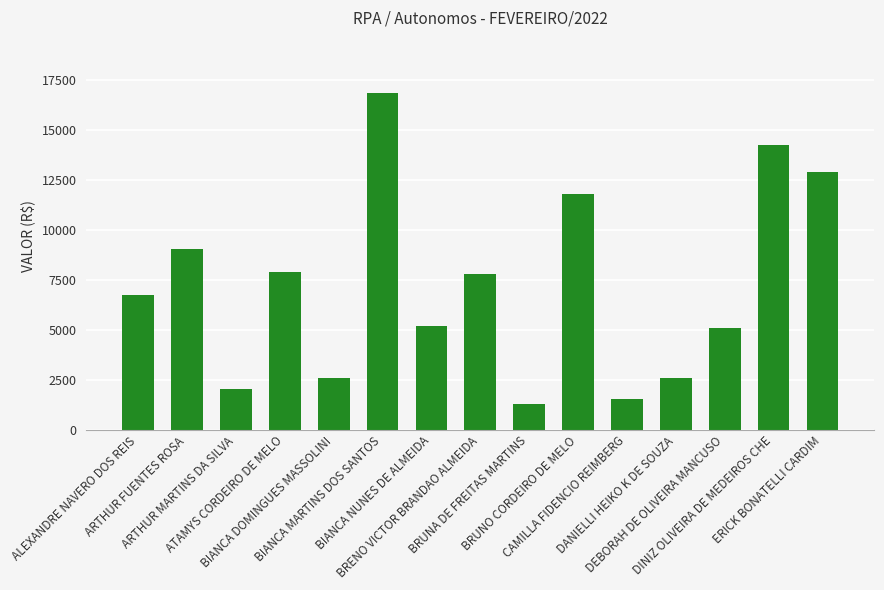

The value at BRENO VICTOR BRANDAO ALMEIDA is 4338.5. True or false?

False